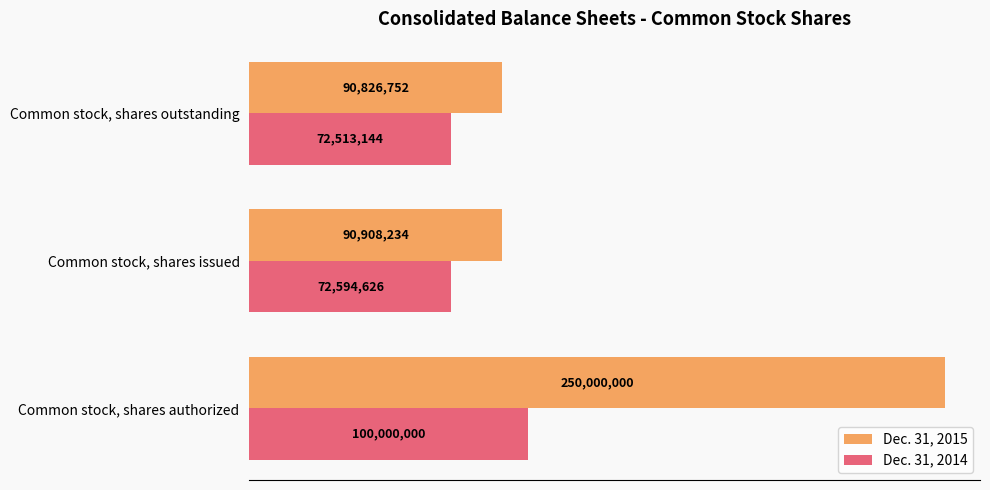

What are all the series names shown in the legend?

Dec. 31, 2015, Dec. 31, 2014